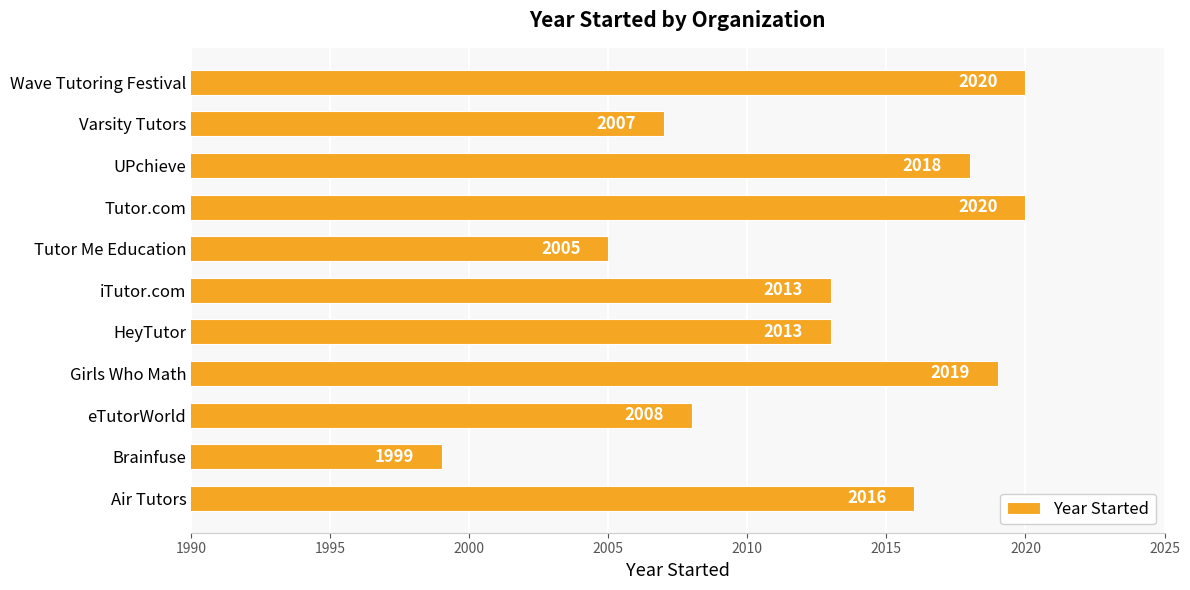

What is the difference between the second highest and minimum values?

21